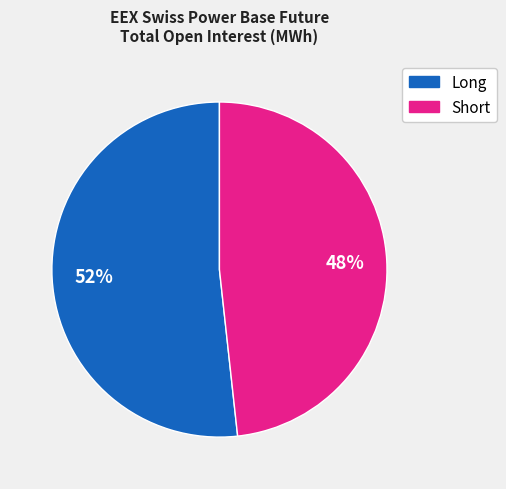

Is there any slice that represents more than half of the pie?

Yes